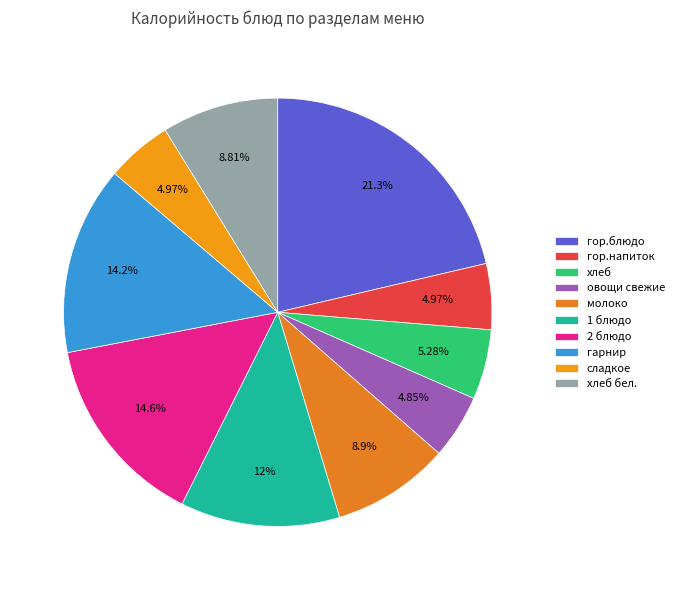

Combined, do 1 блюдо and сладкое account for over 50%?

No